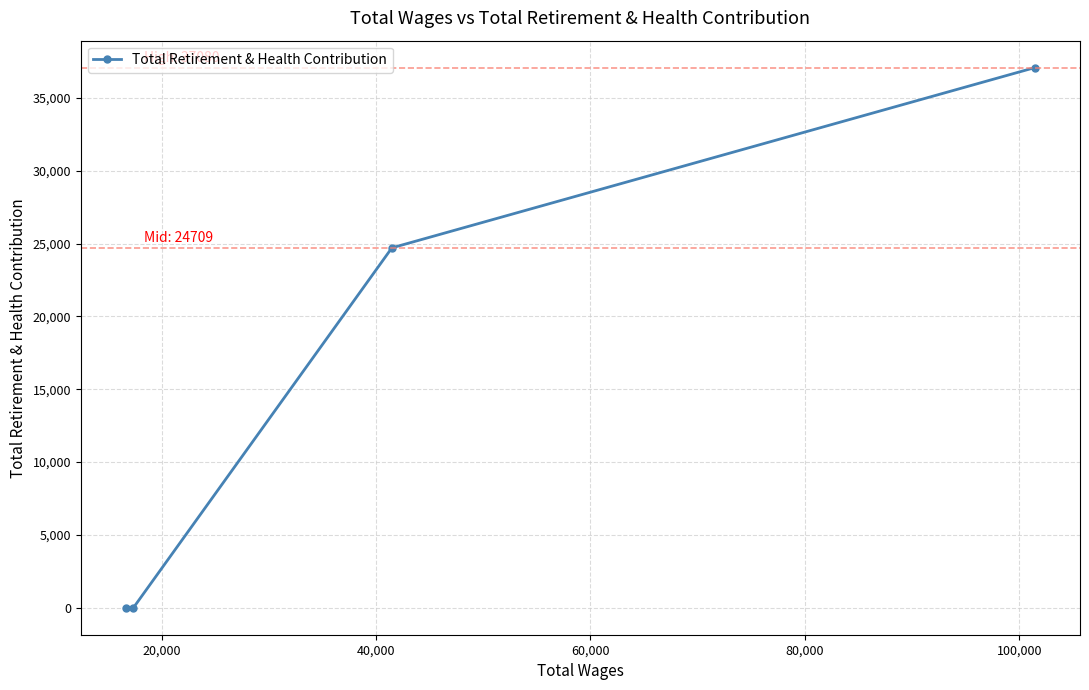

Count the number of data series in this chart.

1